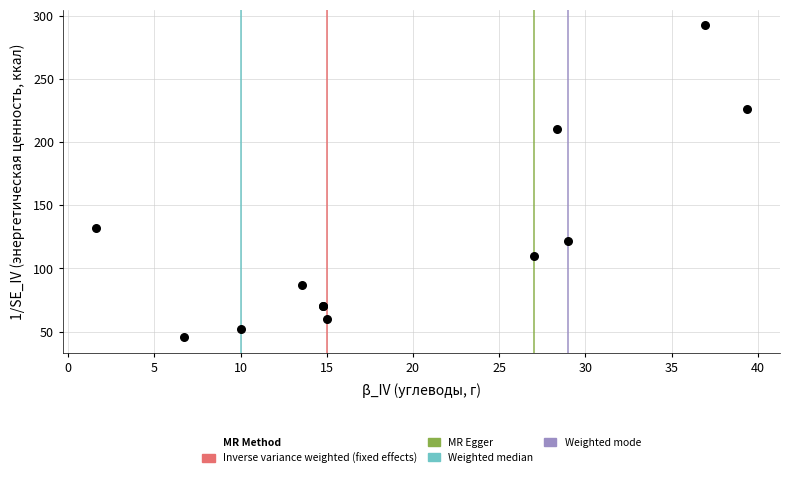

What Y value in the scatter plot is closest to 168?

132.1